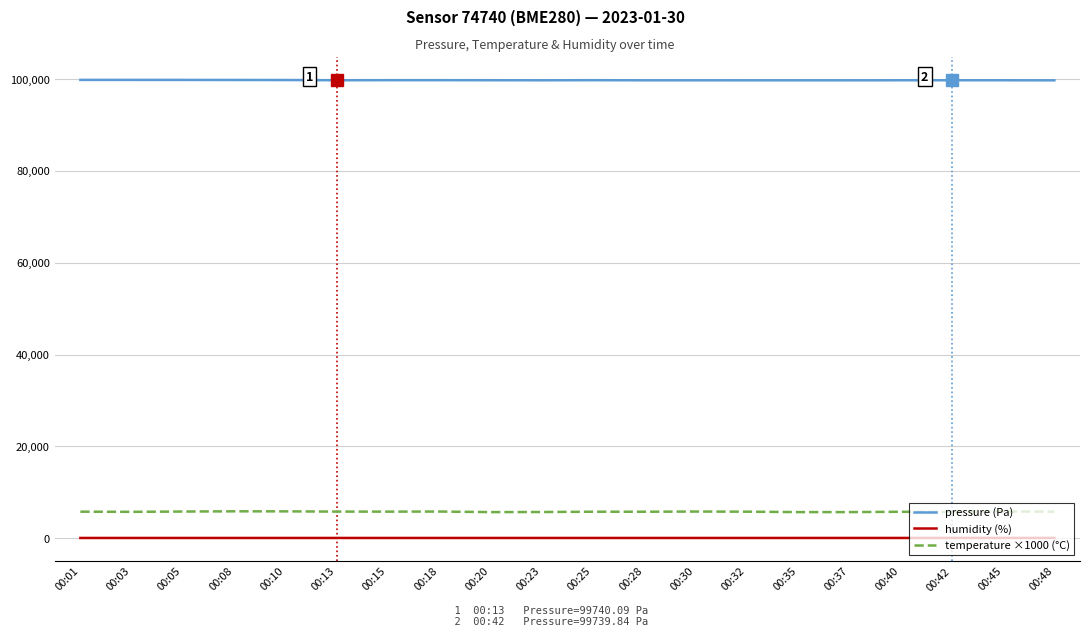

What is the sum of the temperature ×1000 (°C) values at 00:48 and 00:15?

11540.0